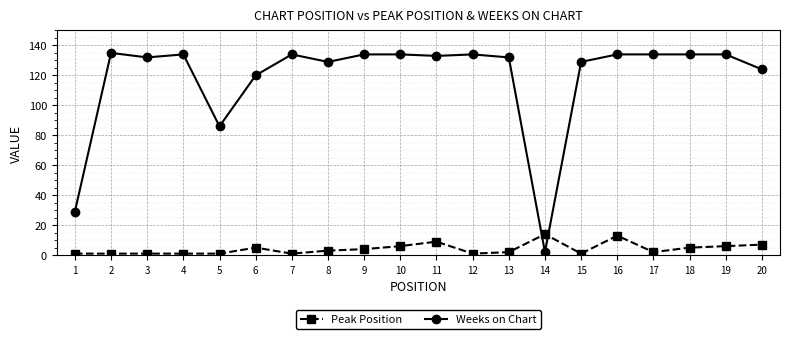

Which series has the largest total across all categories?

Weeks on Chart